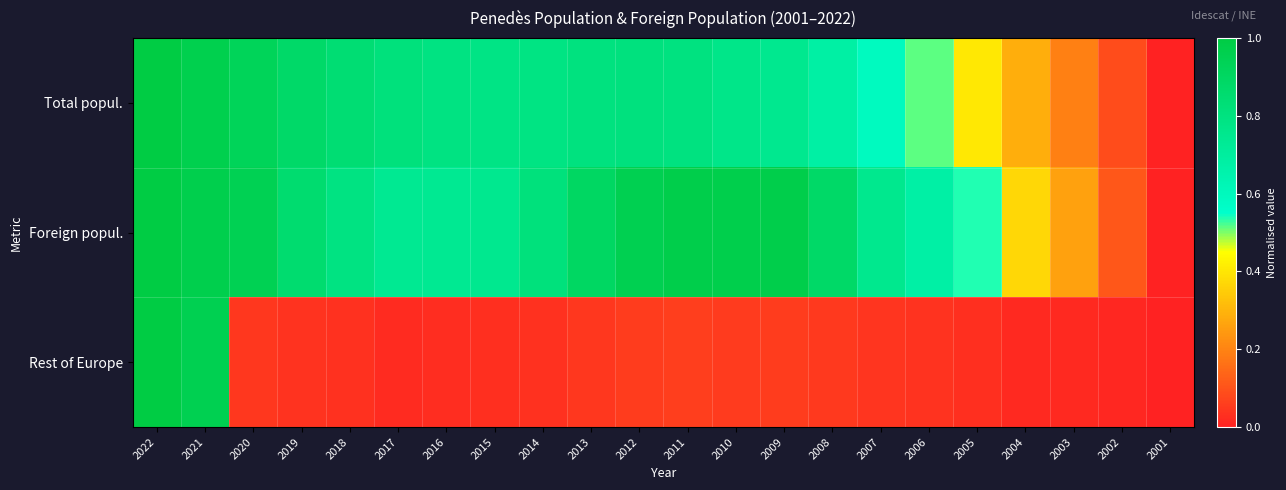

What is the maximum value shown in the chart?

1.0